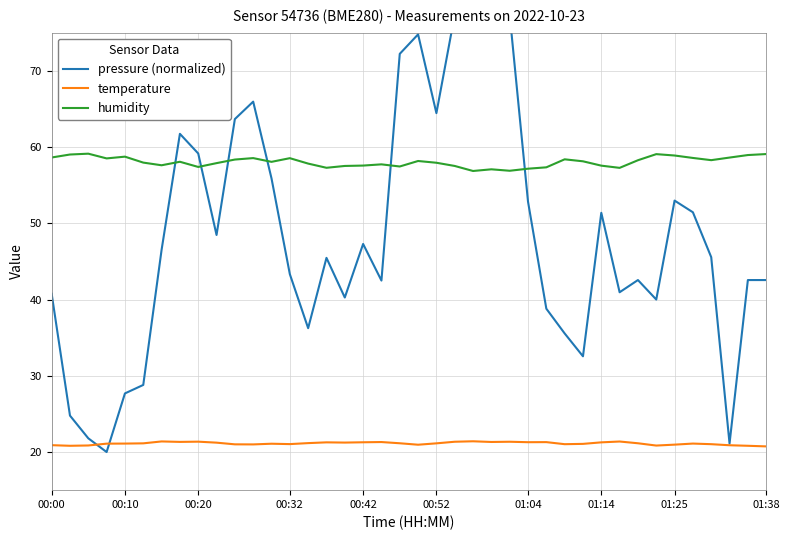

True or false: temperature has more than 0 interior local peaks.

True